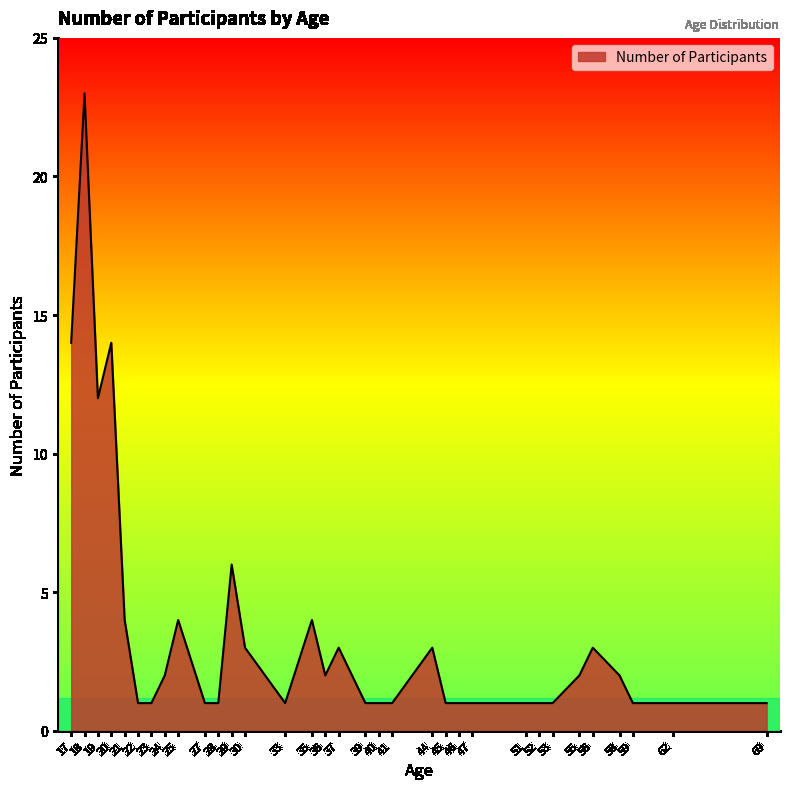

At which category does the data reach its first local peak?

18